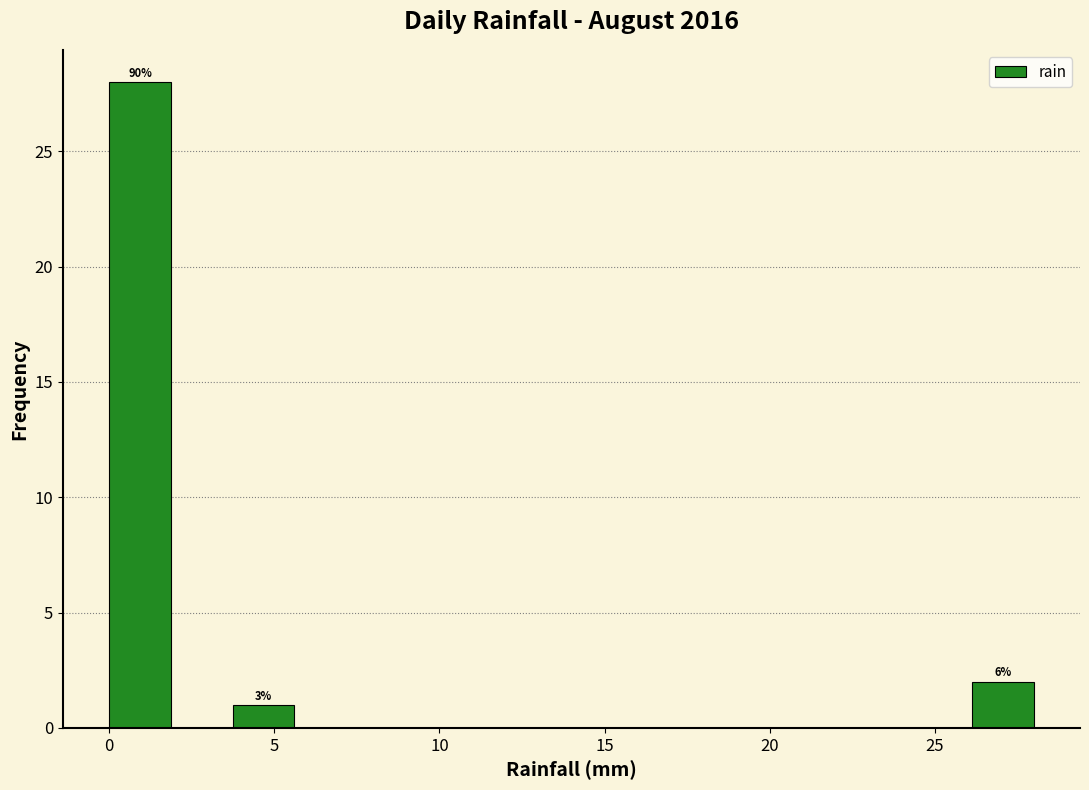

Read against the x-axis, roughly where is the centre of the tallest bar?

1.0